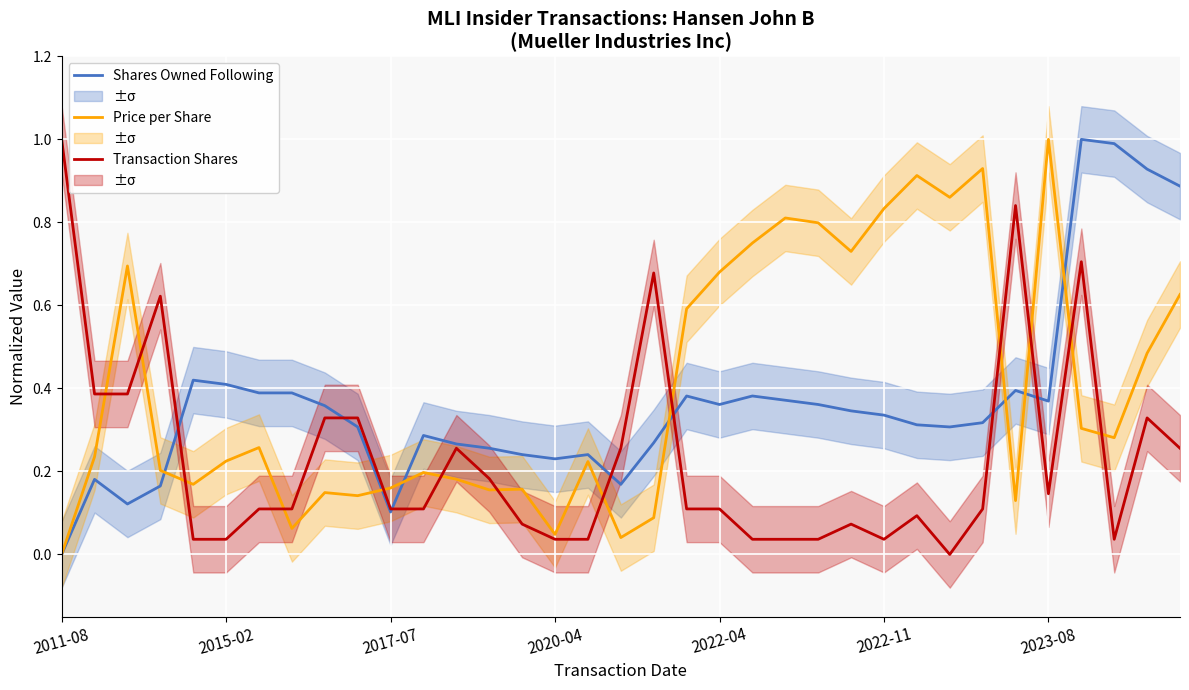

What is the difference between the second highest and second lowest values in the Transaction Price per Share series?

0.9